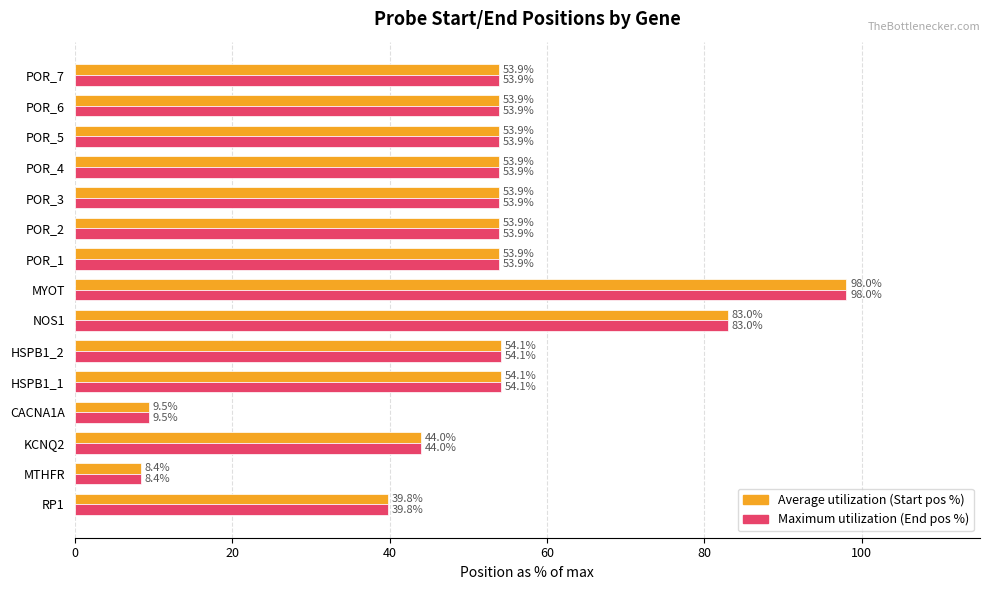

True or false: Average utilization (Start pos %) has a value of 54.1 at HSPB1_1.

True